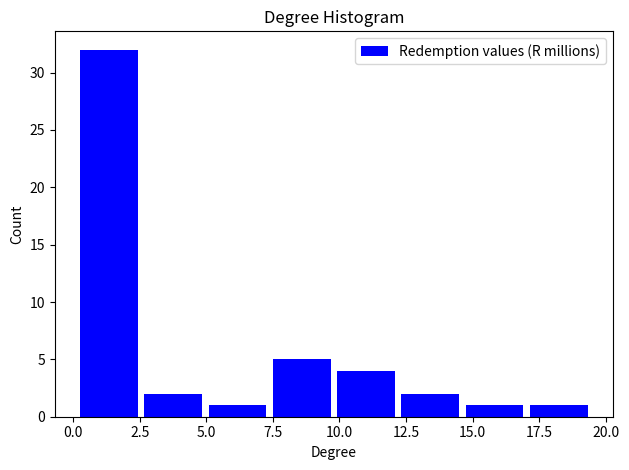

Over which range of the x-axis is the bar tallest?

0.0 to 2.5